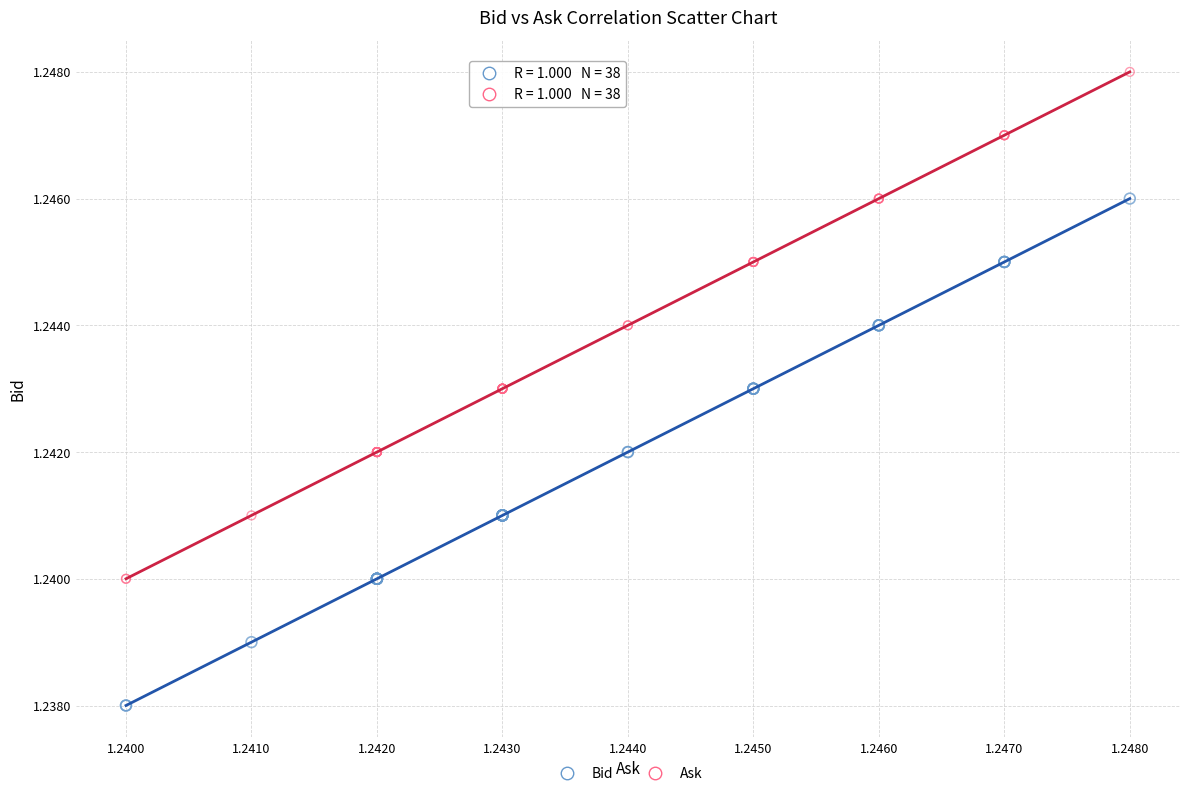

Which series contains the highest Y value?

Ask